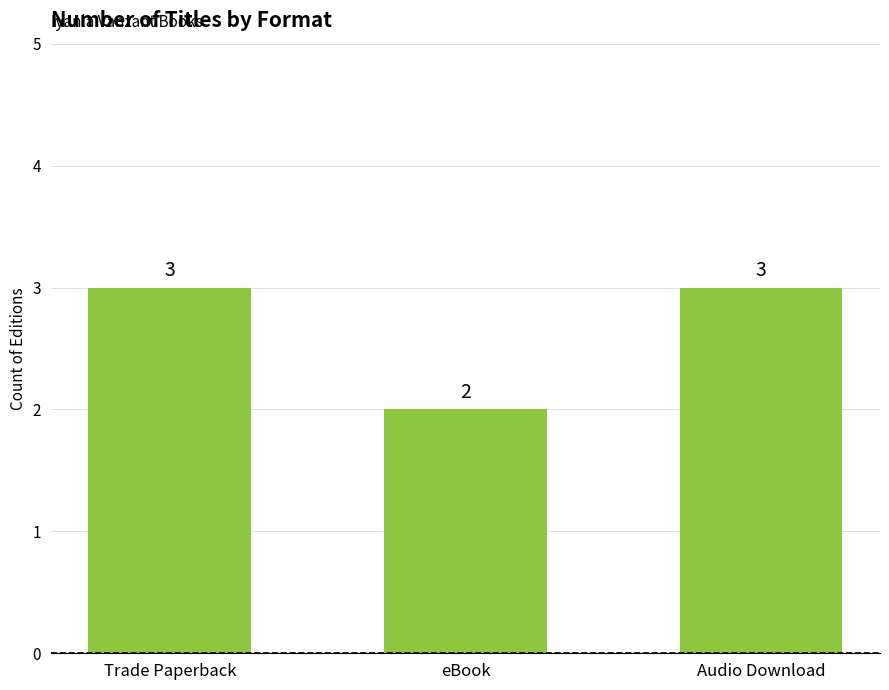

Count the values in the range 2 to 3.

3